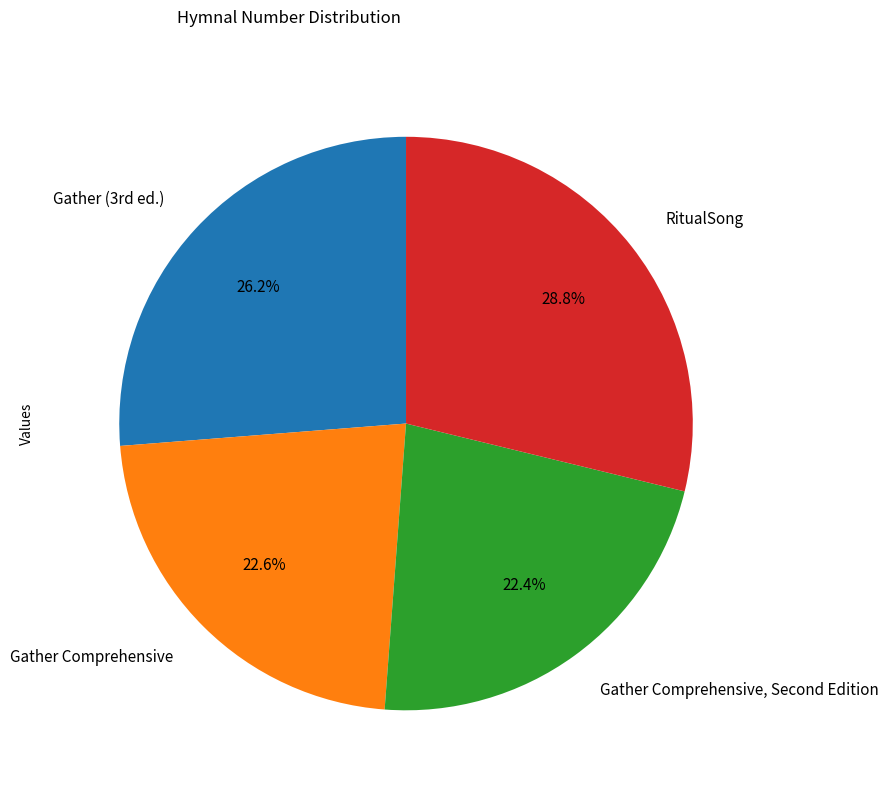

To the nearest percent, what is the average slice percentage?

25%